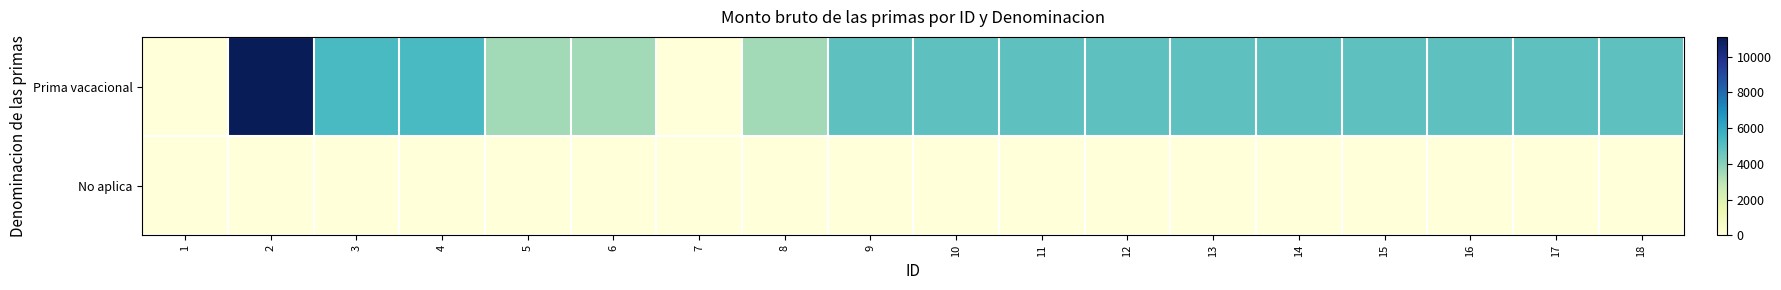

List the series in order of their peak value, highest first.

Prima vacacional, No aplica